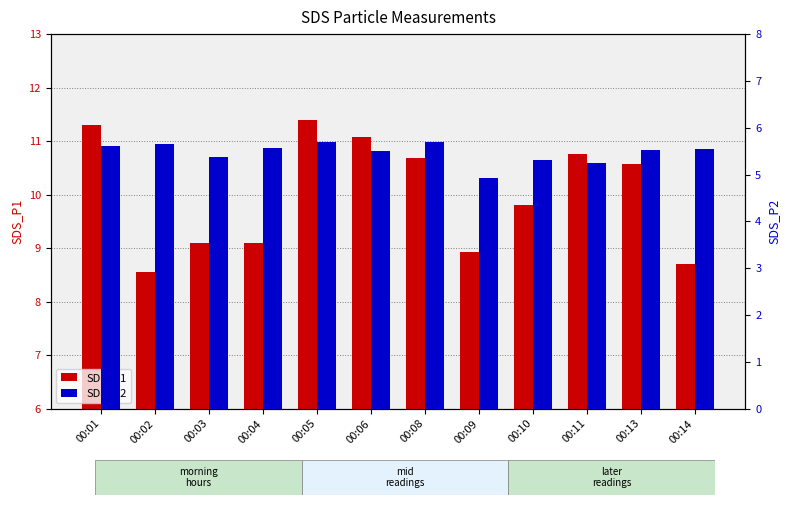

Which series has the largest range (max minus min)?

SDS_P1